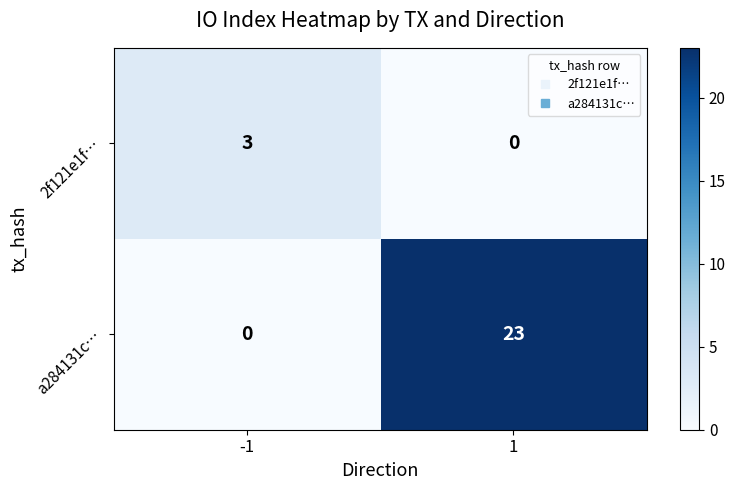

How many data points does each series have?

2